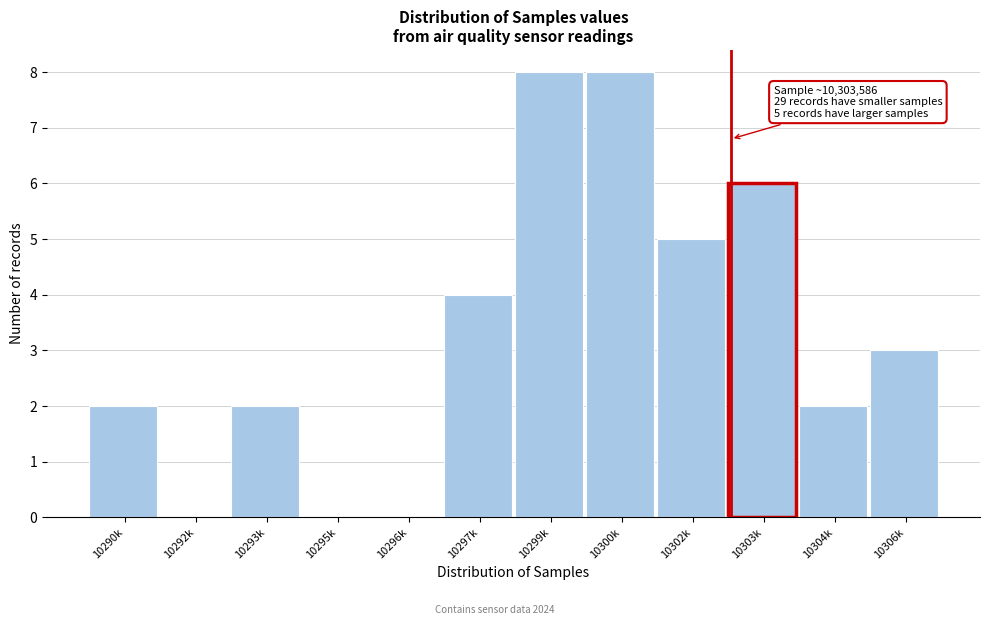

Reading left to right, what are all the values shown in this chart?

10290k=2	10292k=0	10293k=2	10295k=0	10296k=0	10297k=4	10299k=8	10300k=8	10302k=5	10303k=6	10304k=2	10306k=3